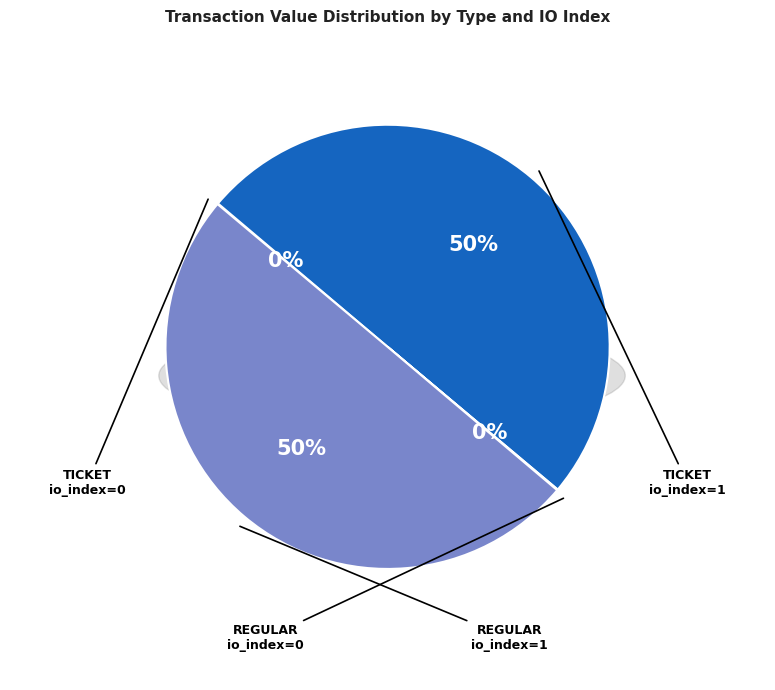

Is it true that Regular io_index=0 is 0% of the pie?

True